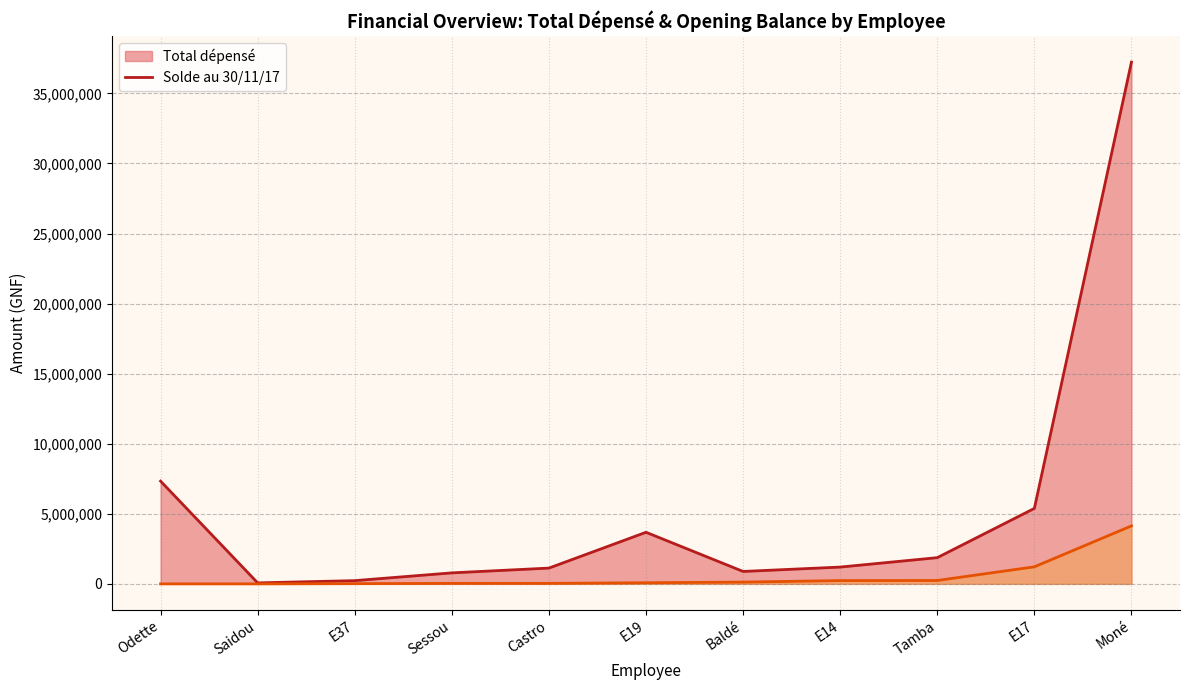

How many data points in Solde au 30/11/17 (line) are above 79500?

5